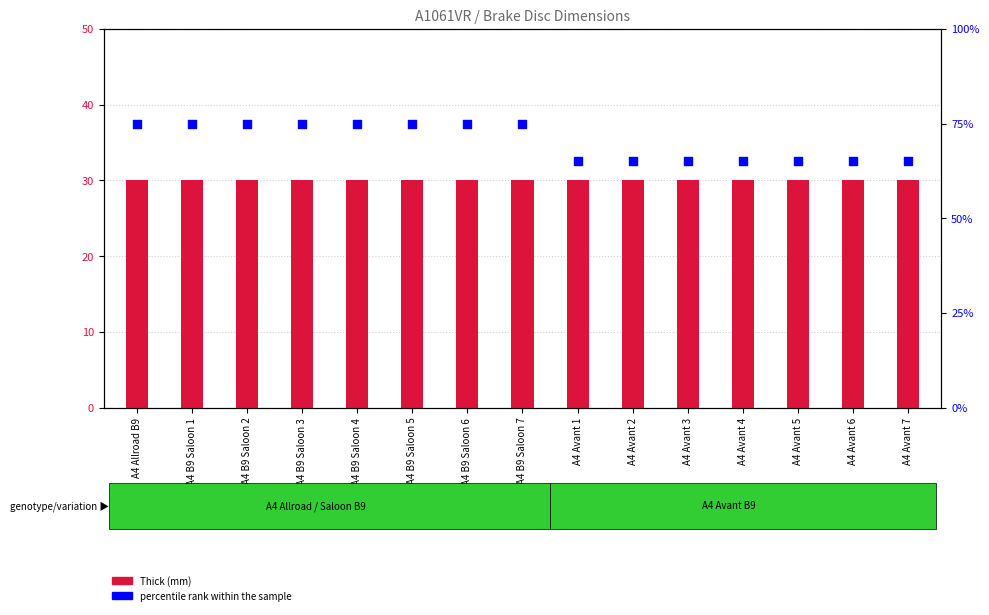

Which series contains the lowest Y value?

Thick